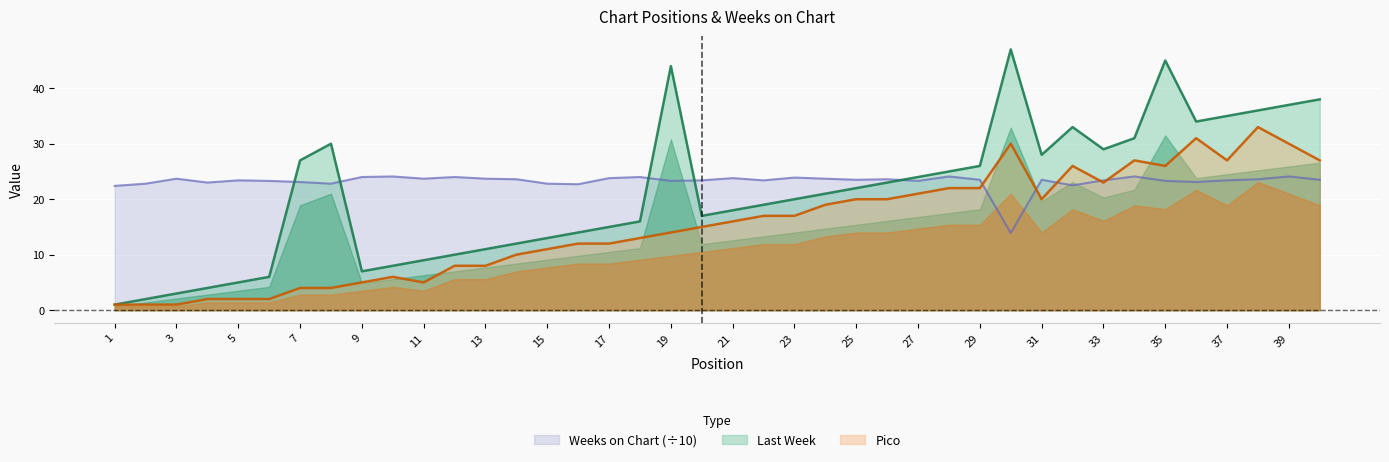

Read the Last Week value at 4.

4.0